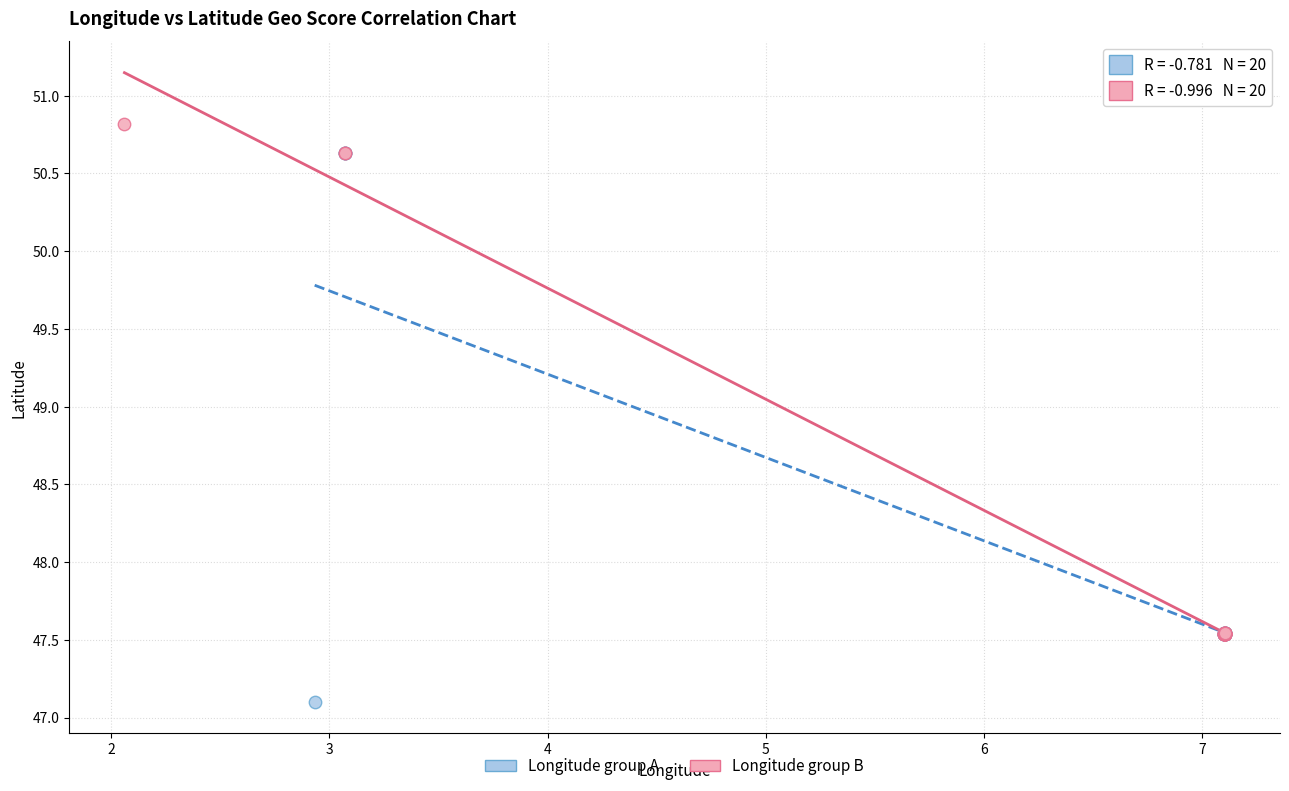

Which series has the widest spread of Y values?

Longitude group A